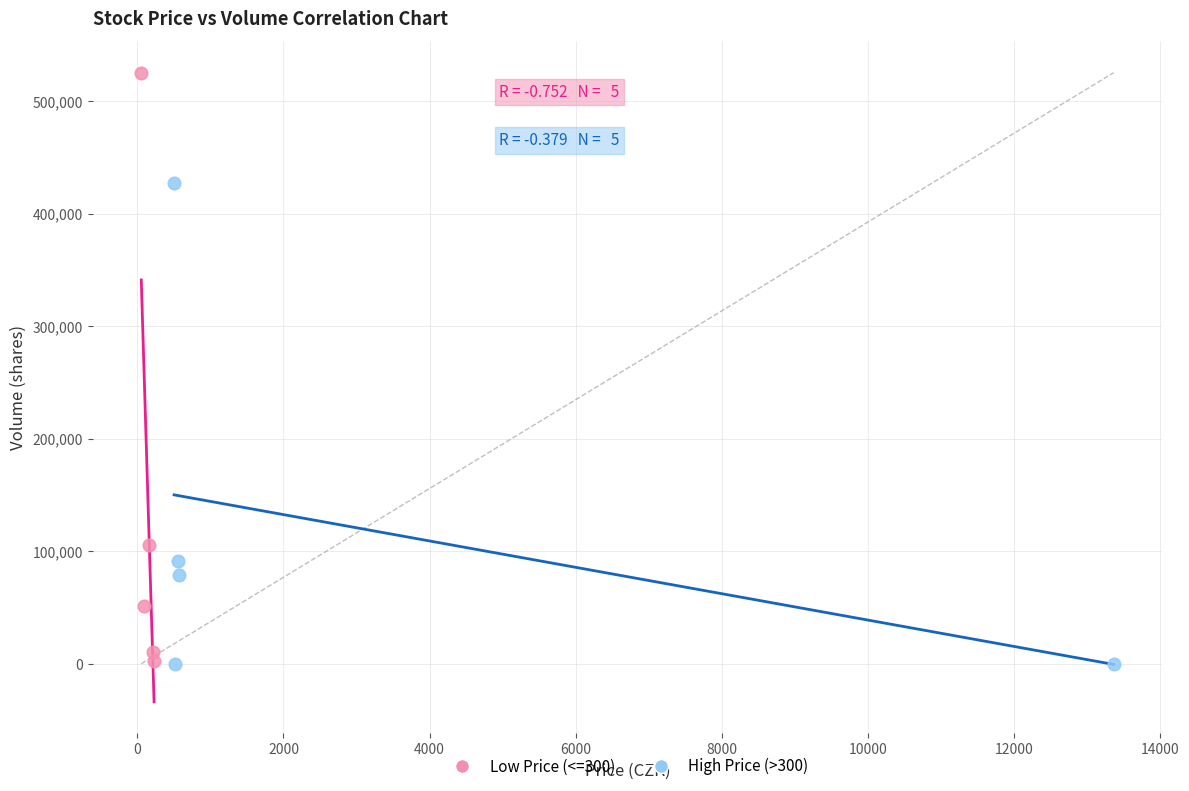

Which series reaches the maximum Y coordinate?

Low Price (<=300)